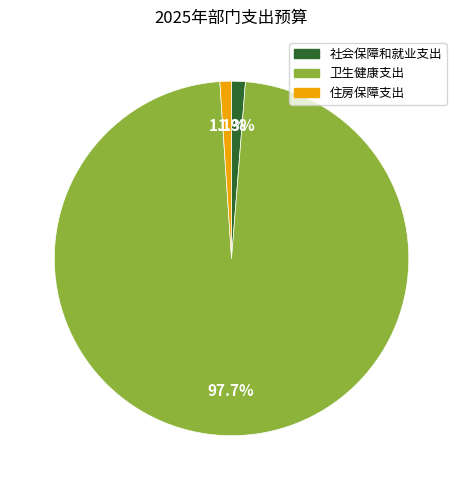

Between 卫生健康支出 and 社会保障和就业支出, which is larger?

卫生健康支出